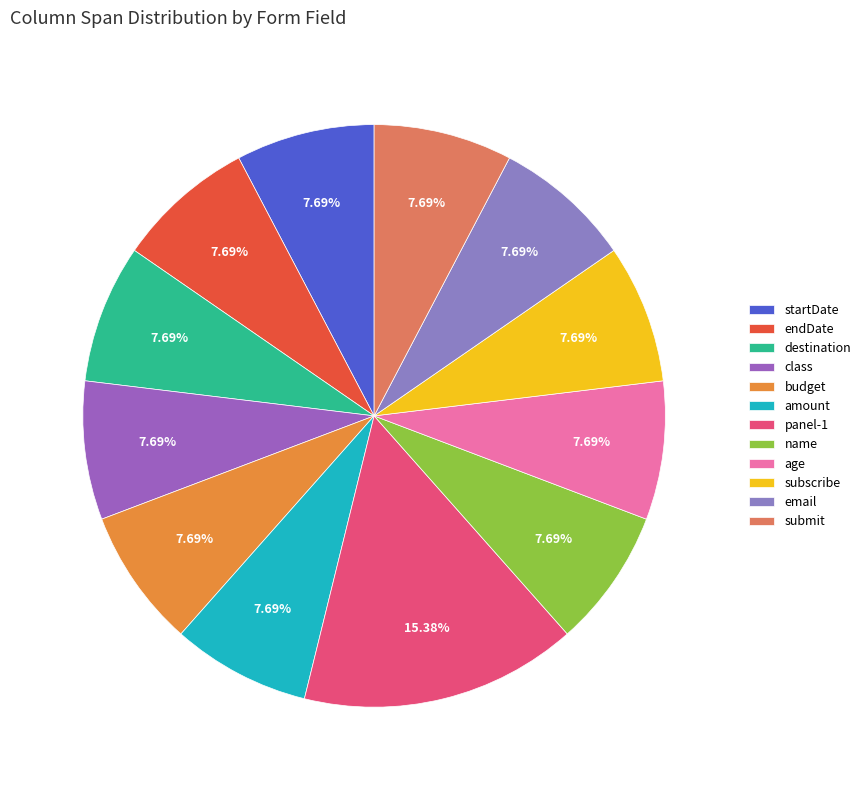

Is there any slice that represents more than half of the pie?

No